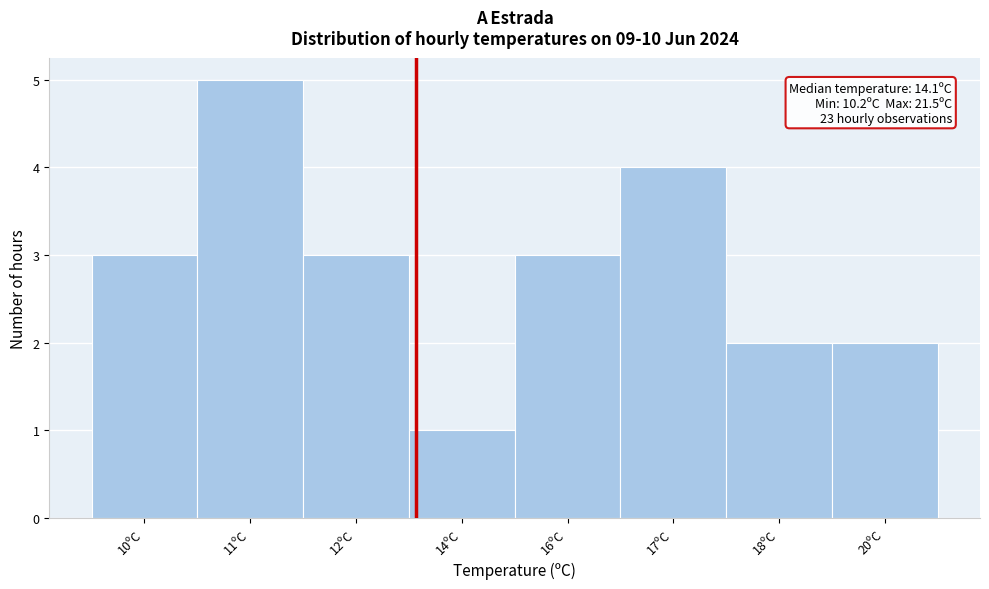

Reading left to right, transcribe all the data shown in this chart.

3	5	3	1	3	4	2	2